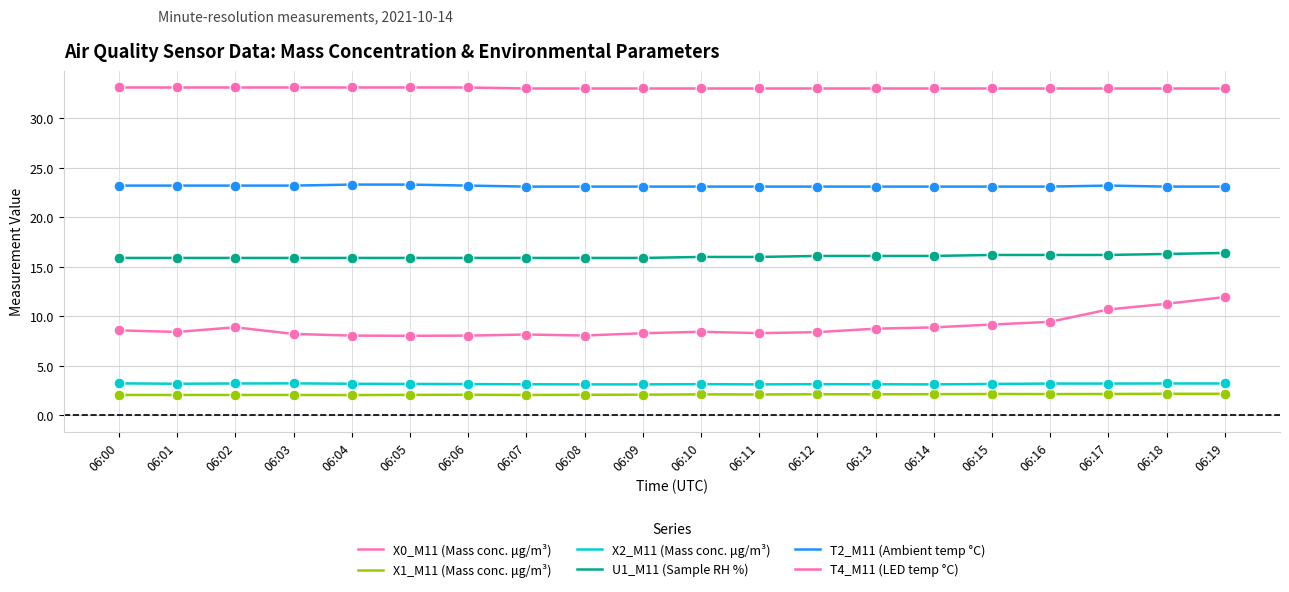

What are all the series names shown in the legend?

X0_M11 (Mass conc. μg/m³), X1_M11 (Mass conc. μg/m³), X2_M11 (Mass conc. μg/m³), U1_M11 (Sample RH %), T2_M11 (Ambient temp °C), T4_M11 (LED temp °C)